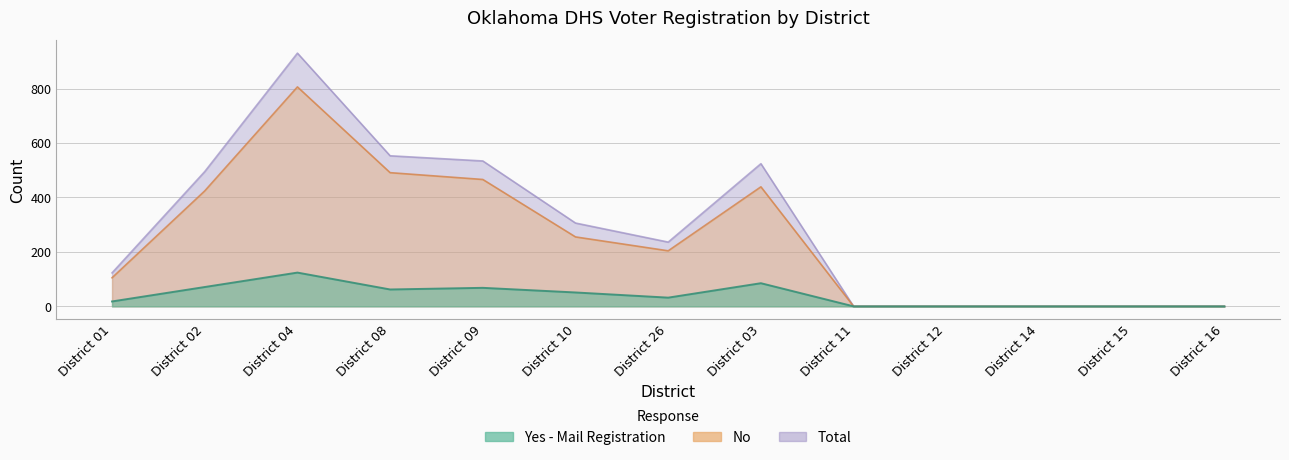

What is the highest value of the Yes - Mail Registration series?

124